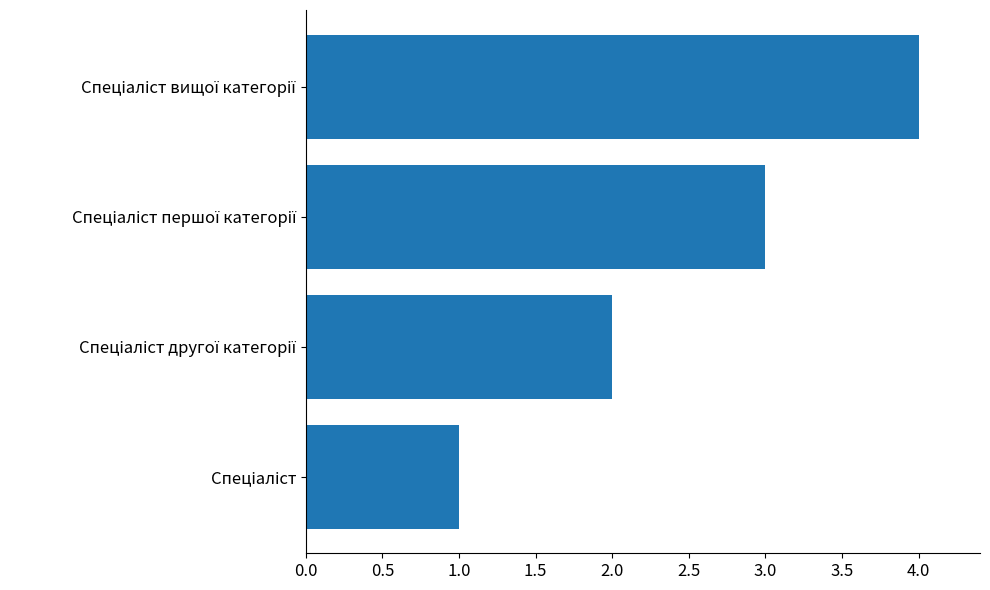

What is the greatest value displayed?

4